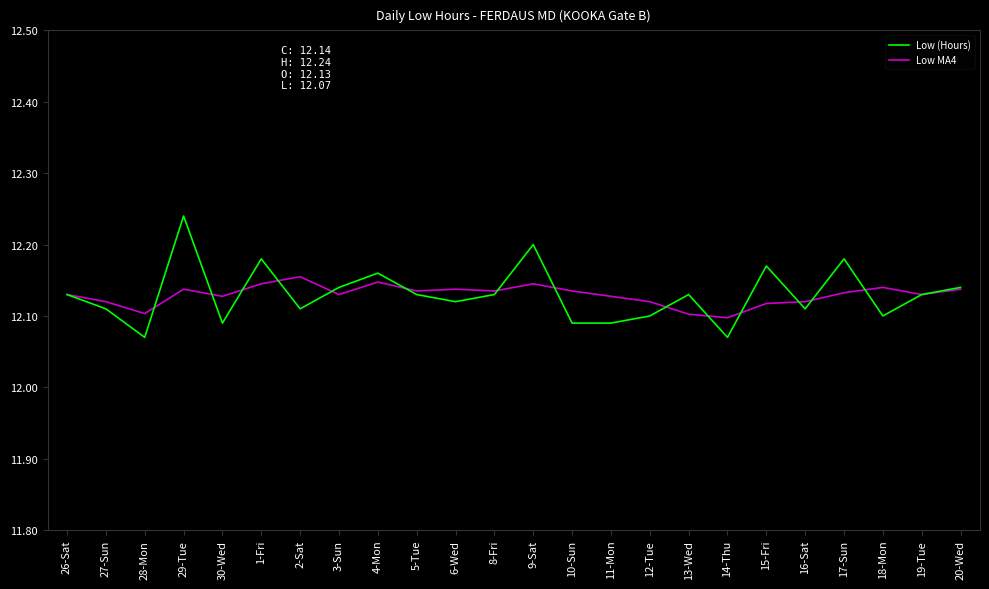

What is the sum of all Low (Hours) values?

291.1